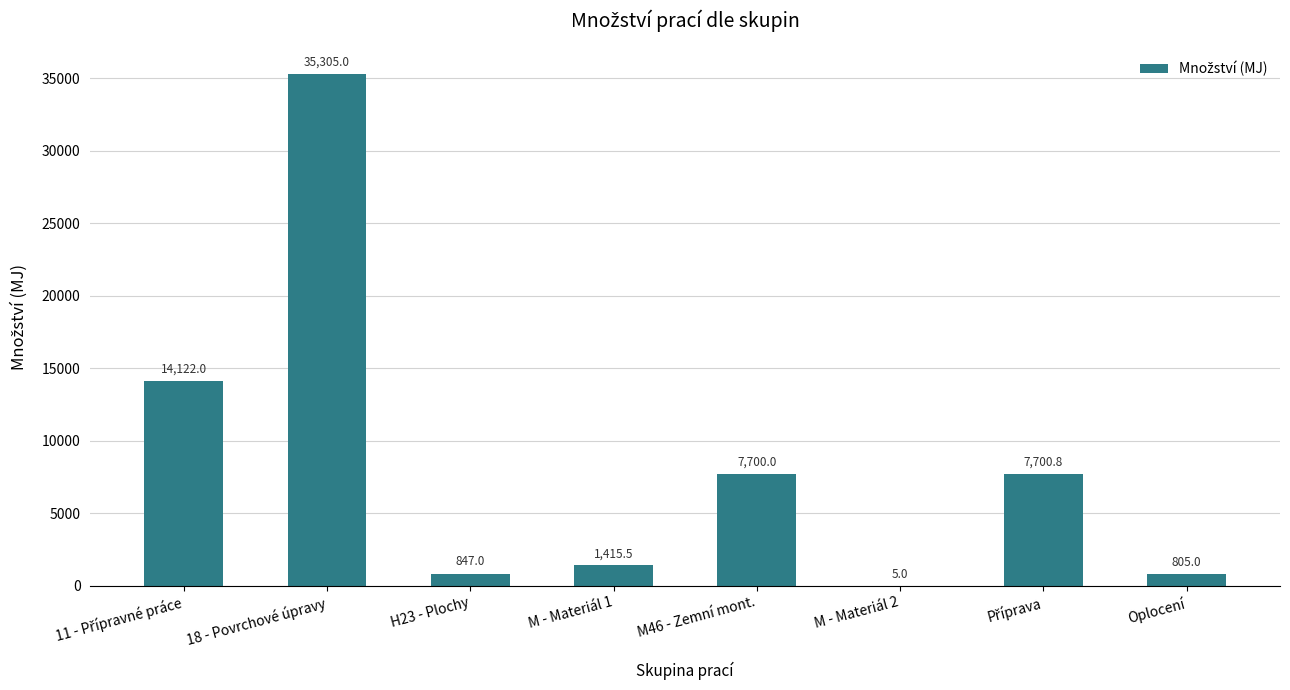

Count the number of data series in this chart.

1